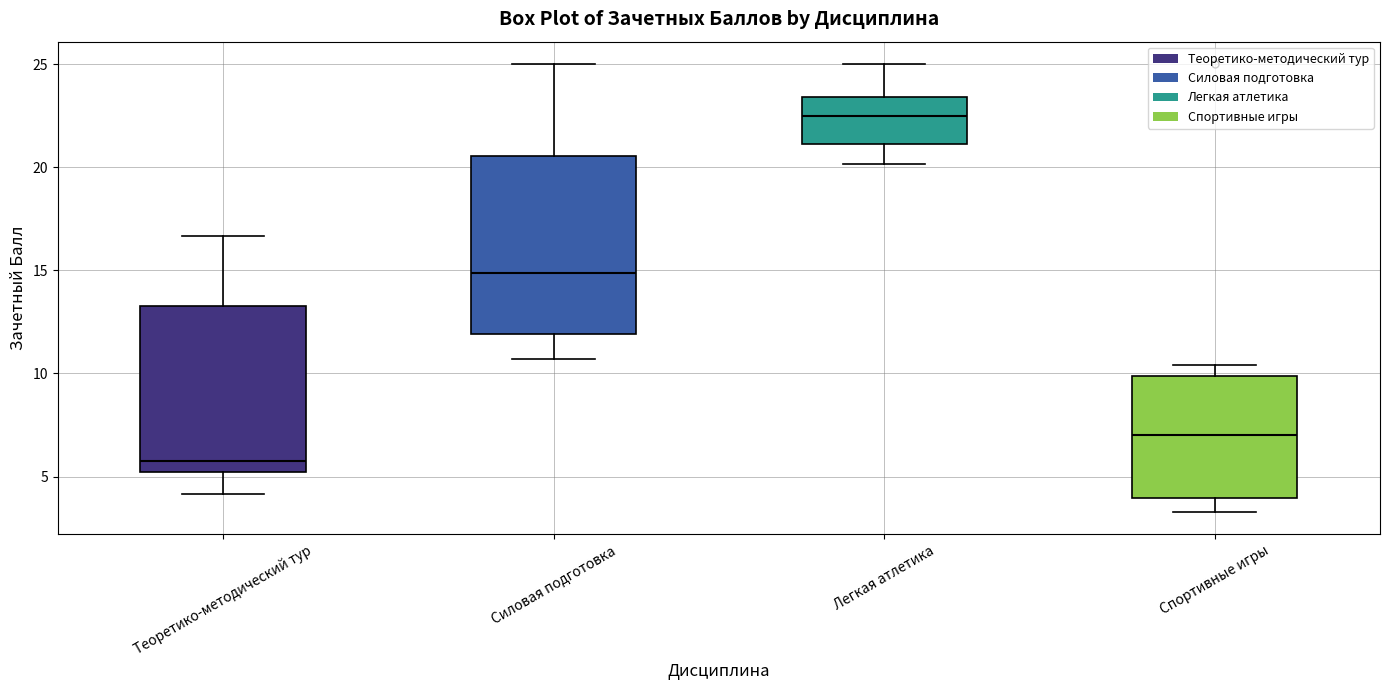

Reading left to right, transcribe this box plot: for each box, give where its median line is, the range the box spans, and where its two whiskers end, as read against the y-axis. The values are not printed on the chart, so give them approximately, as read against the axis.

Теоретико-методический тур: median 5.5, box 5.0 to 13.5, whiskers 4.0 to 16.5
Силовая подготовка: median 15.0, box 12.0 to 20.5, whiskers 10.5 to 25.0
Легкая атлетика: median 22.5, box 21.0 to 23.5, whiskers 20.0 to 25.0
Спортивные игры: median 7.0, box 4.0 to 10.0, whiskers 3.5 to 10.5